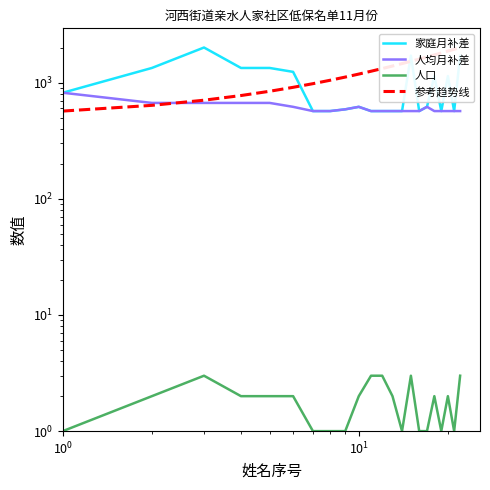

What are all the series names shown in the legend?

家庭月补差, 人均月补差, 人口, 参考趋势线